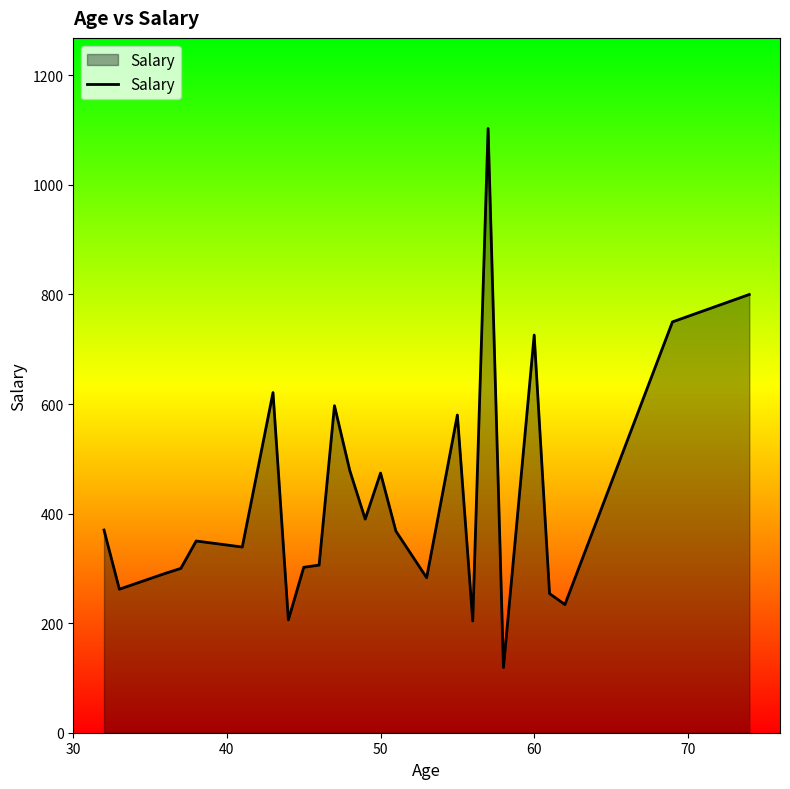

What is the smallest value displayed?

119.0